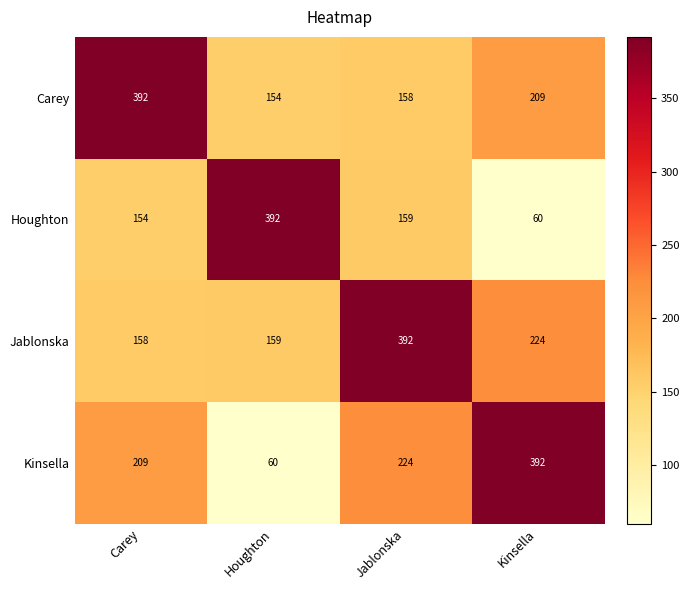

Which category has the highest value in the Houghton series?

Houghton